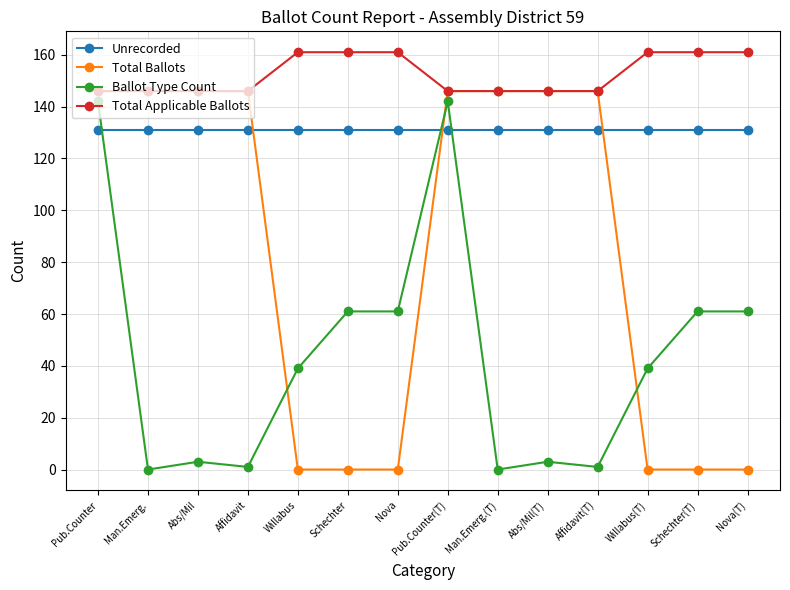

What is the total value across all series at Willabus(T)?

331